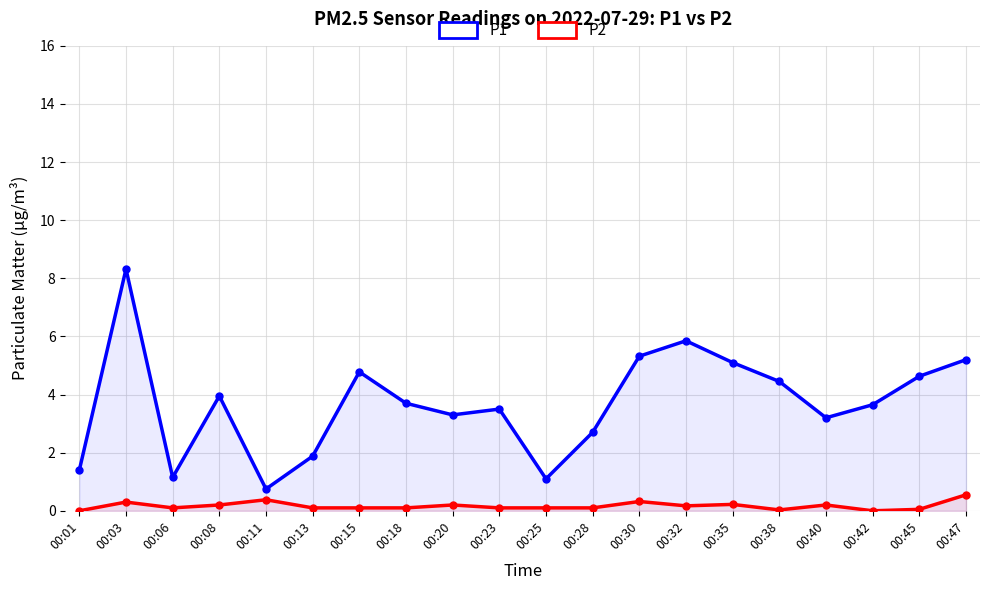

How many lines are shown in the chart?

2